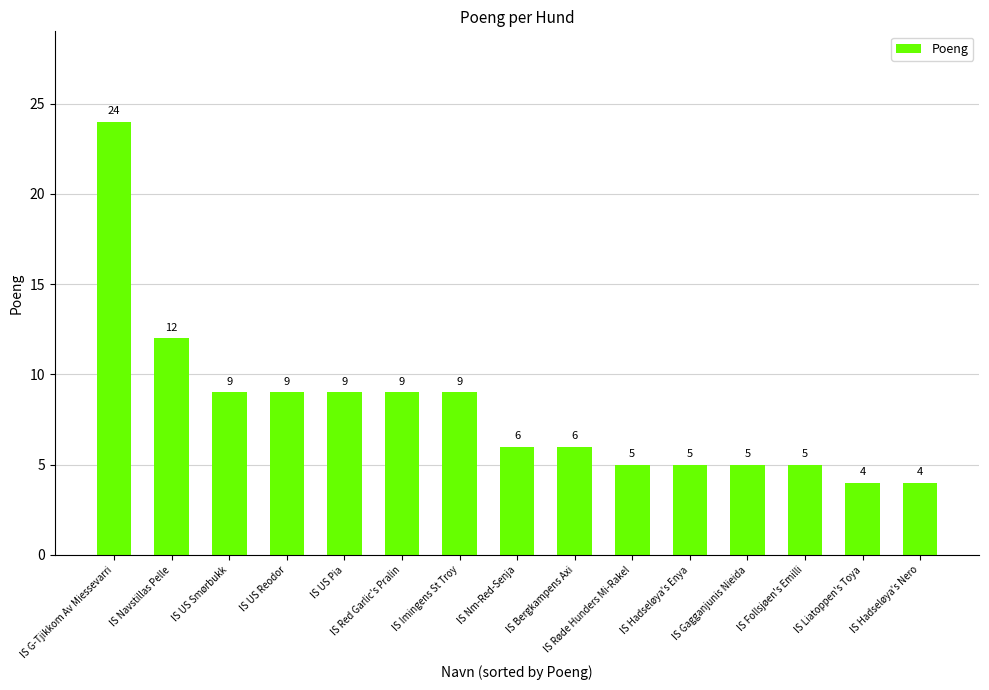

What position from the right is IS Imingens St Troy?

9